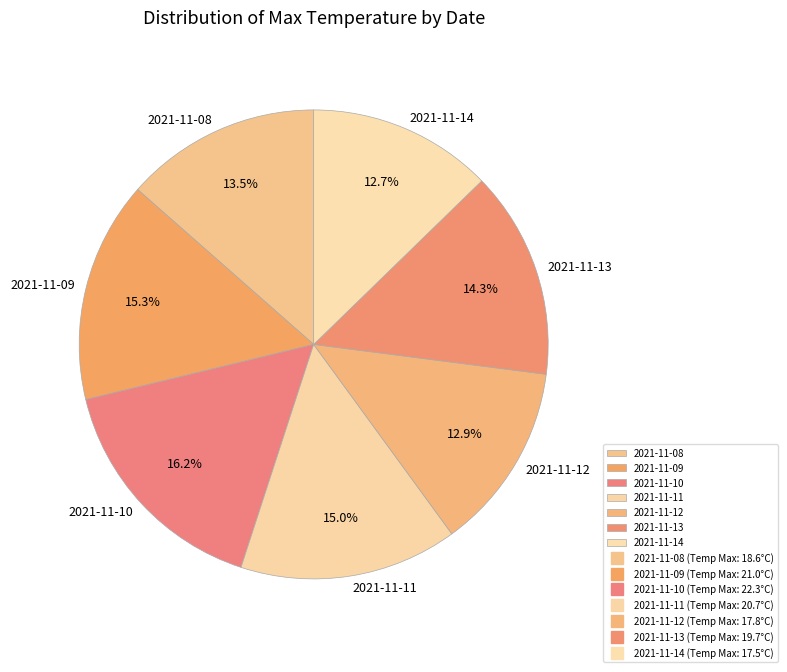

How much of the chart is everything except 2021-11-11?

85.0%